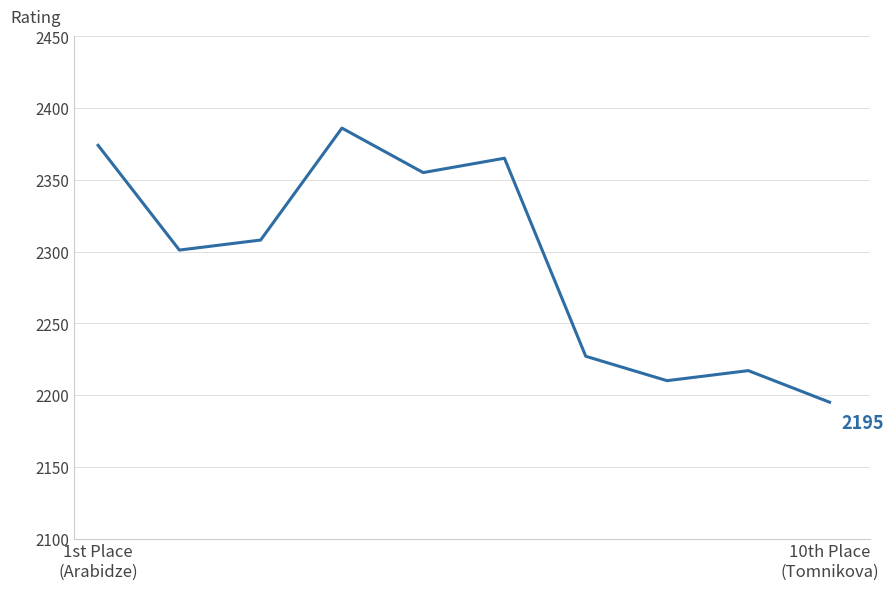

What is the difference between the maximum and minimum values?

191